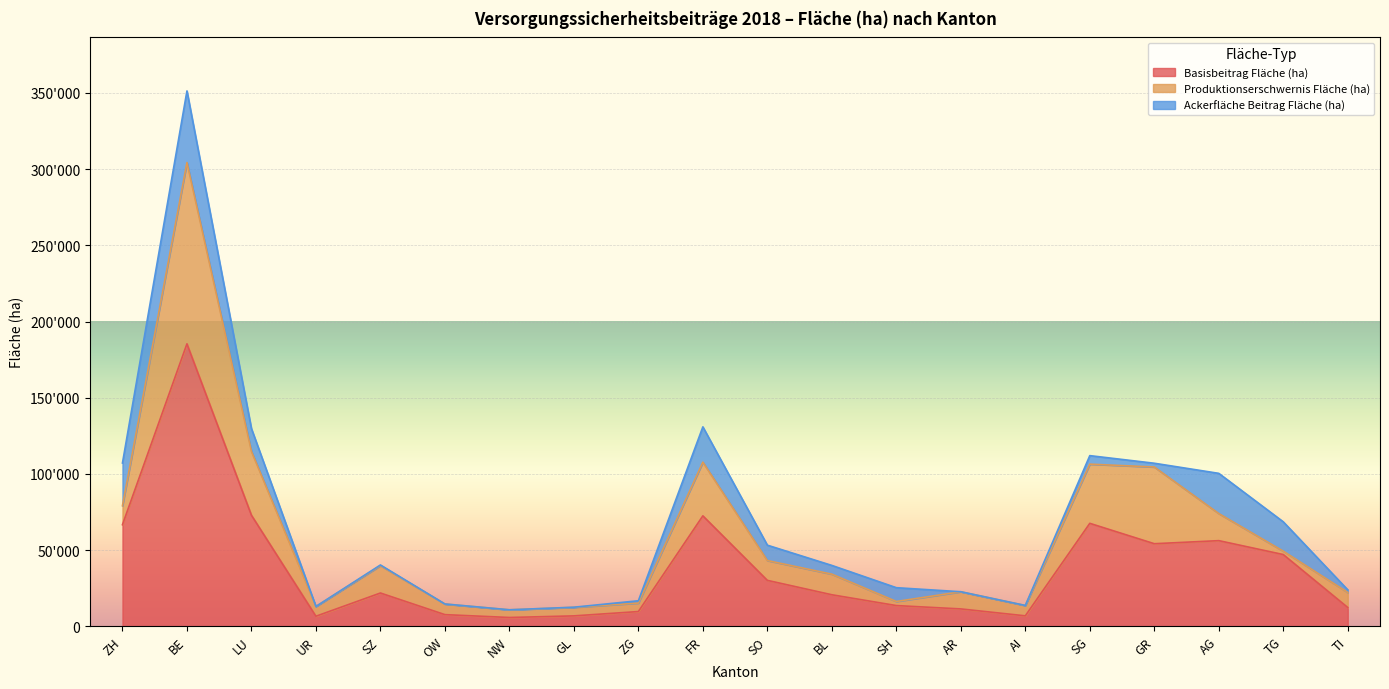

What position from the right is BE?

19